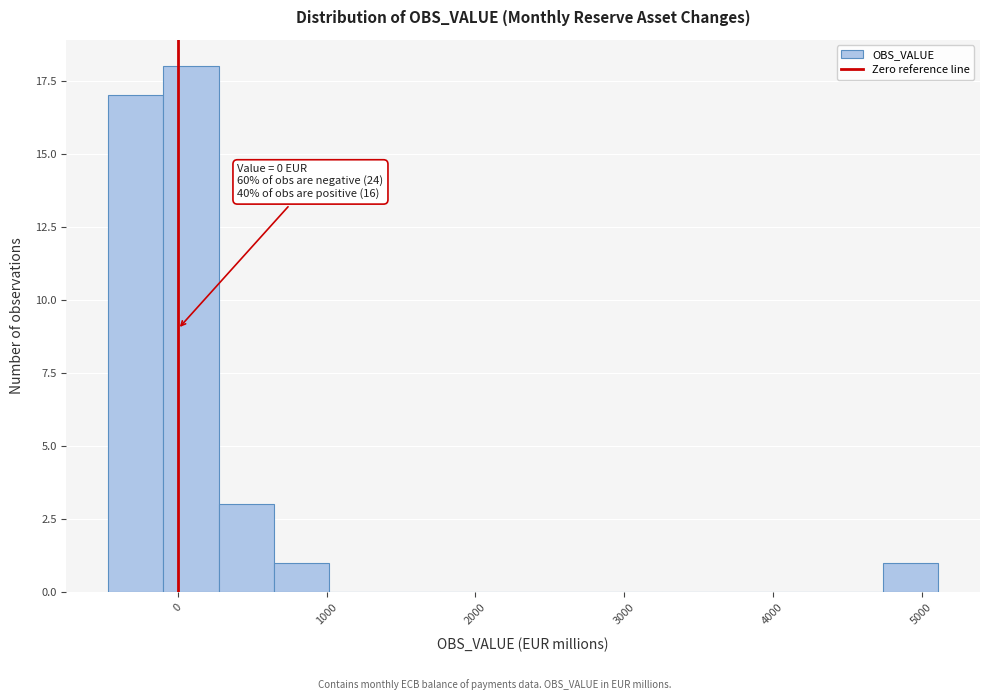

Around what value on the x-axis is the tallest bar? Give the approximate position of its centre, as read against the axis.

100